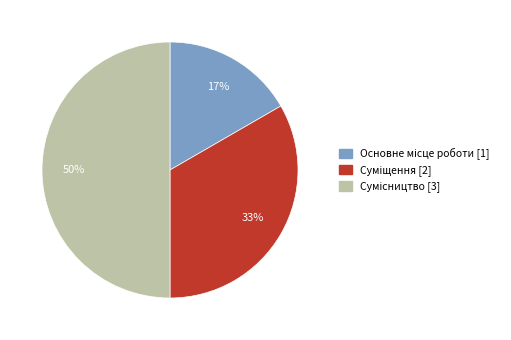

To the nearest percent, what is the average slice percentage?

33%